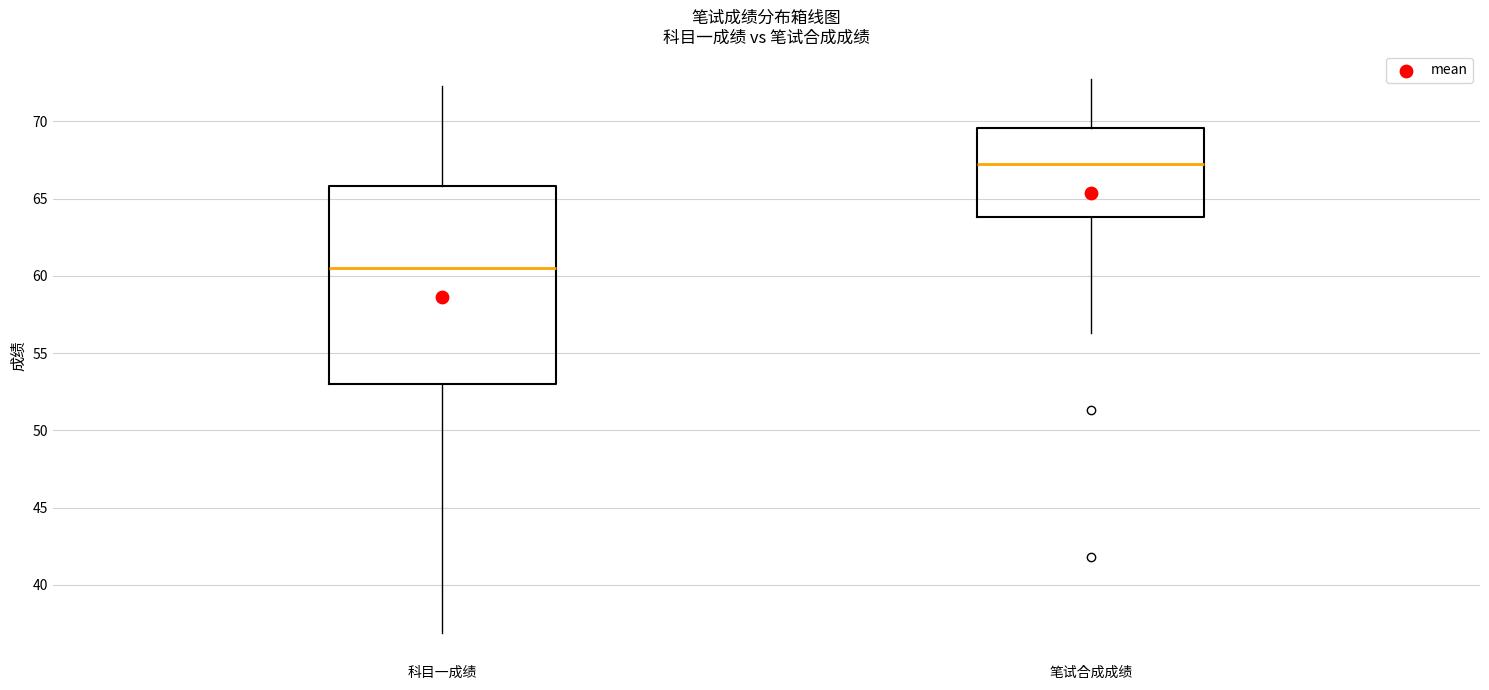

Comparing the boxes themselves (not the whiskers), which one is the tallest?

科目一成绩